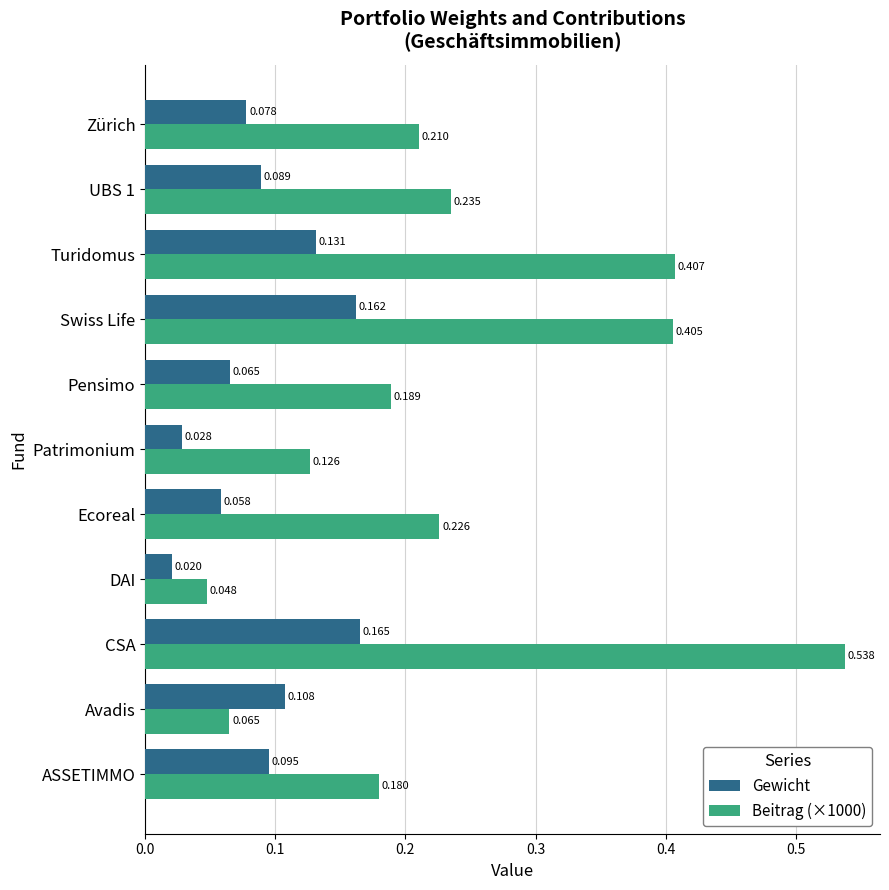

At how many categories does at least one series exceed 0?

11